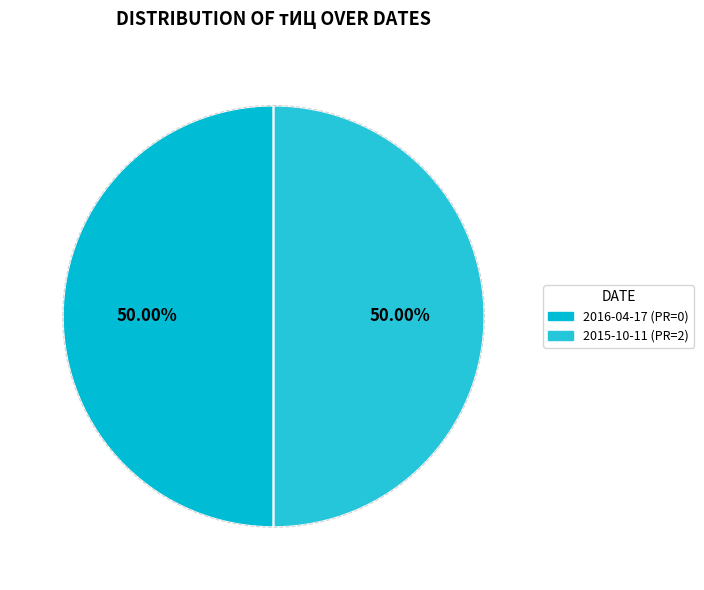

Count the number of slices in the pie.

2